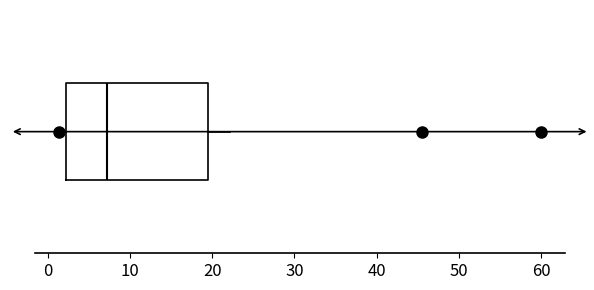

Where does the median line of the box sit on the x-axis? The values are not printed on the chart, so give them approximately, as read against the axis.

7